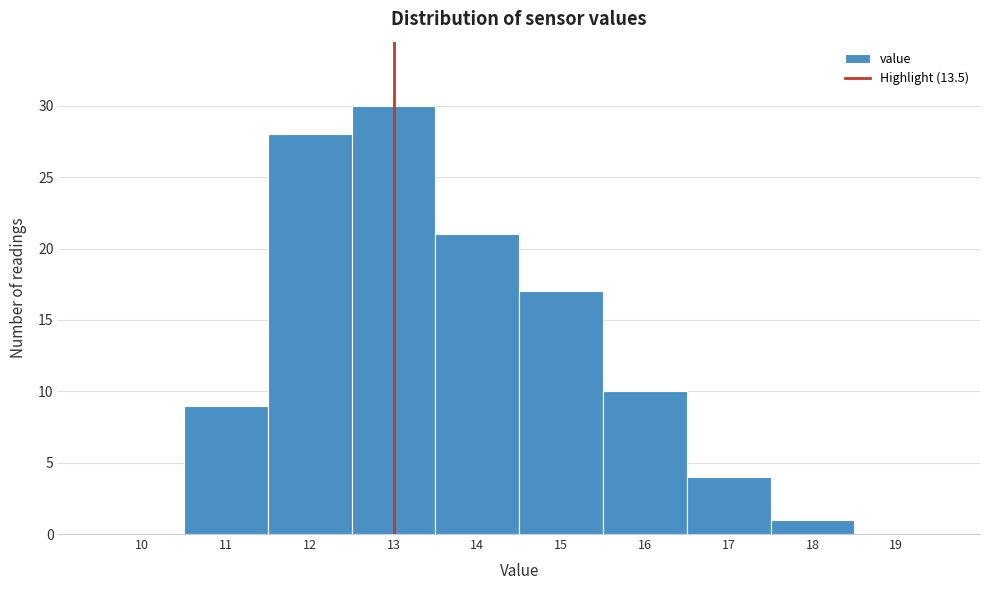

Reading left to right, list all the values displayed in this chart.

10=0	11=9	12=28	13=30	14=21	15=17	16=10	17=4	18=1	19=0